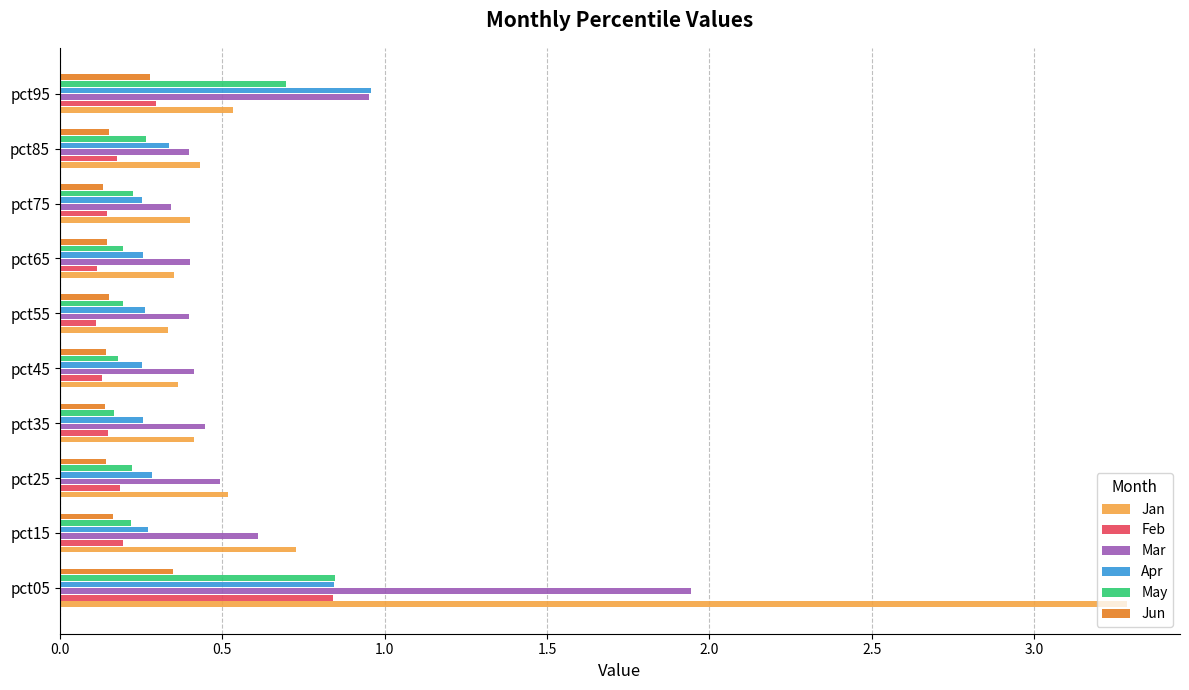

True or false: Jan has a value of 0.7 at pct15.

True